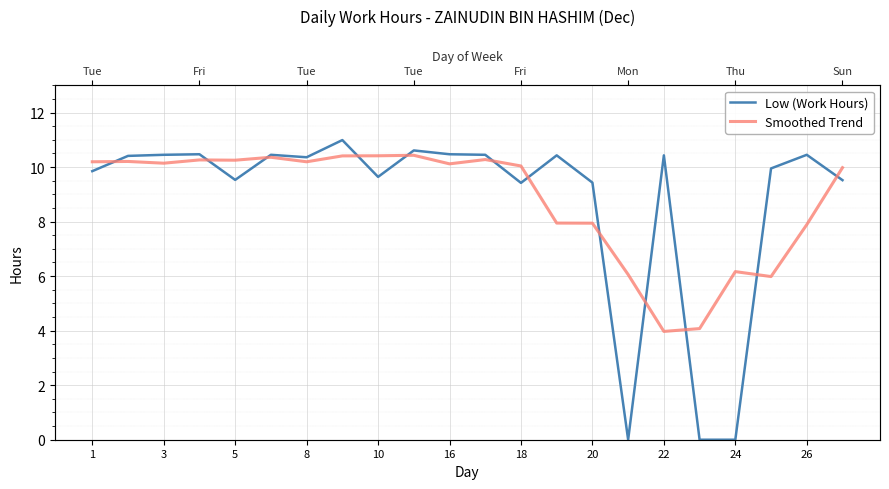

How many times do Low (Work Hours) and Smoothed Trend cross each other?

12